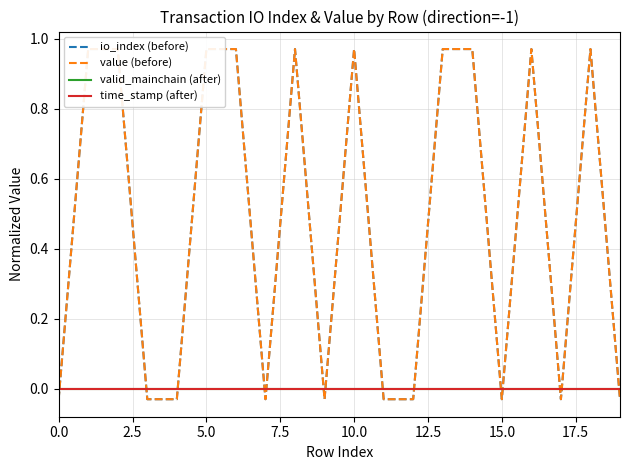

Where do io_index (before) and valid_mainchain (after) first cross each other?

0.0 and 2.5